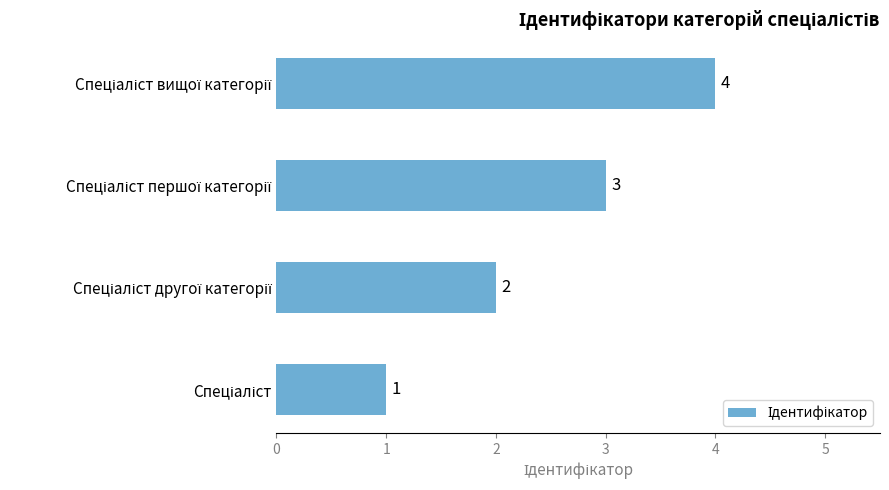

What is the maximum value shown in the chart?

4